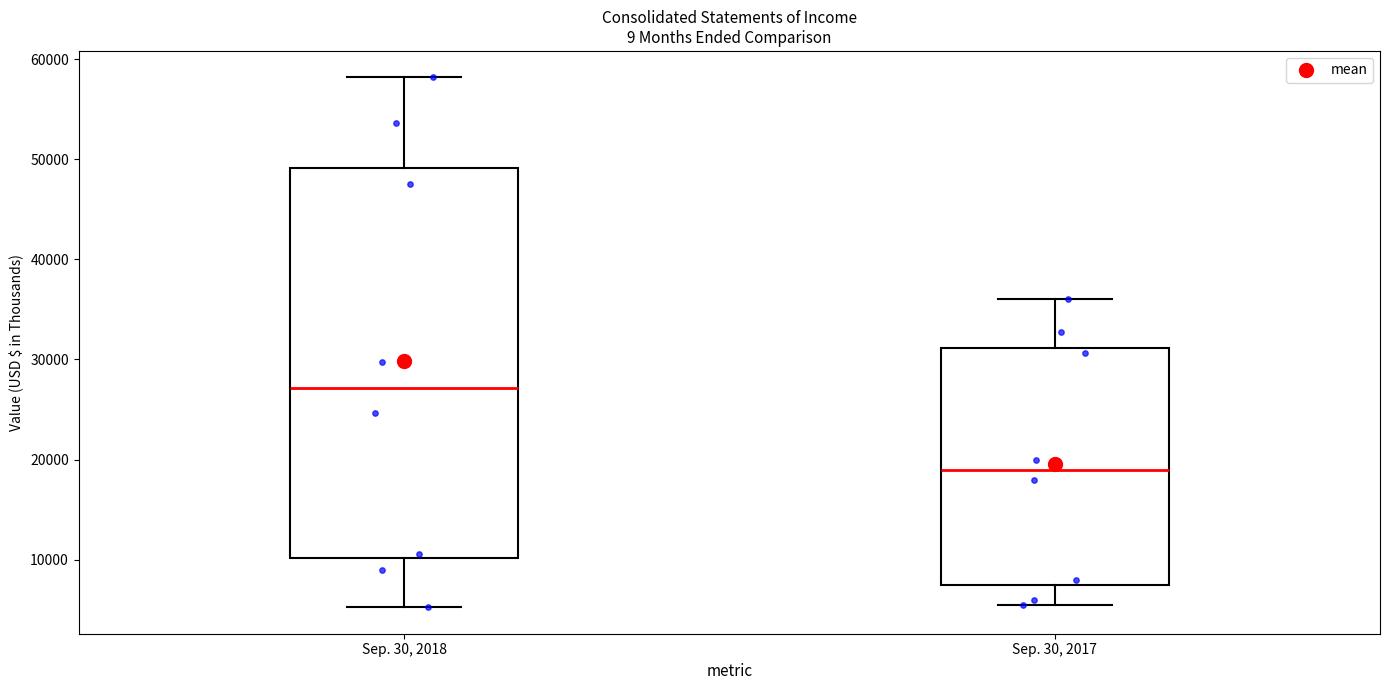

Reading left to right, transcribe this box plot: for each box, give where its median line is, the range the box spans, and where its two whiskers end, as read against the y-axis. The values are not printed on the chart, so give them approximately, as read against the axis.

Sep. 30, 2018: median 27000, box 10000 to 49000, whiskers 5000 to 58000
Sep. 30, 2017: median 19000, box 7000 to 31000, whiskers 5000 to 36000